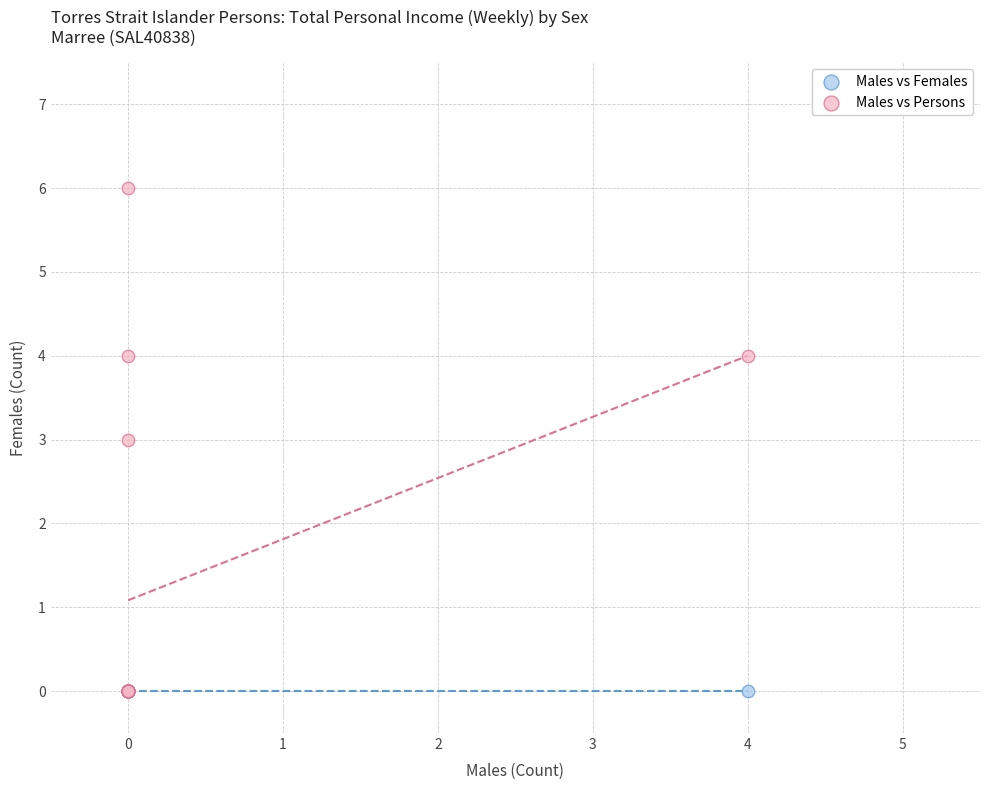

What are all the series names shown in the legend?

Males vs Females, Males vs Persons